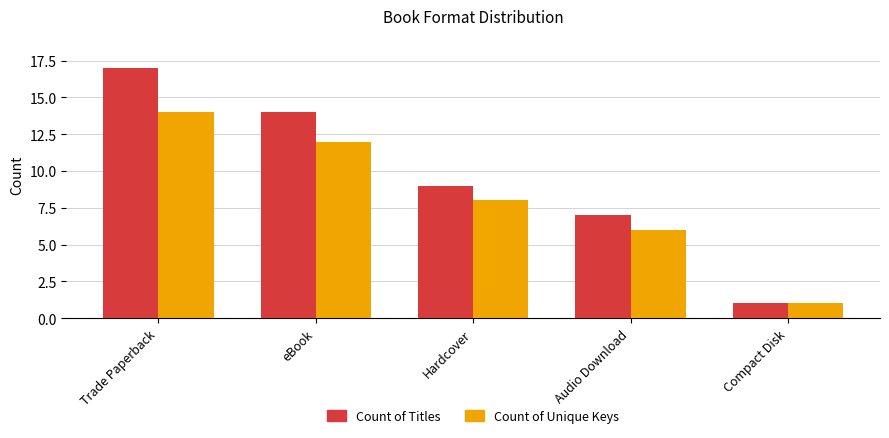

What is the difference between the highest and lowest values at Trade Paperback?

3